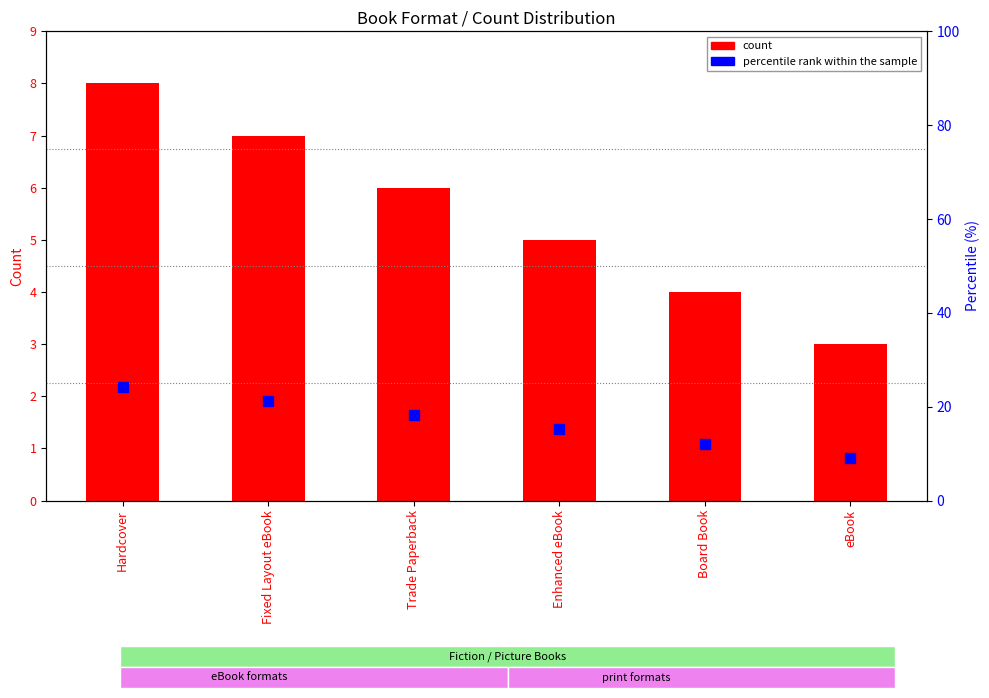

Reading left to right, transcribe all the data shown in this chart.

count: Hardcover=8.0	Fixed Layout eBook=7.0	Trade Paperback=6.0	Enhanced eBook=5.0	Board Book=4.0	eBook=3.0
percentile rank within the sample: Hardcover=24.2	Fixed Layout eBook=21.2	Trade Paperback=18.2	Enhanced eBook=15.2	Board Book=12.1	eBook=9.1